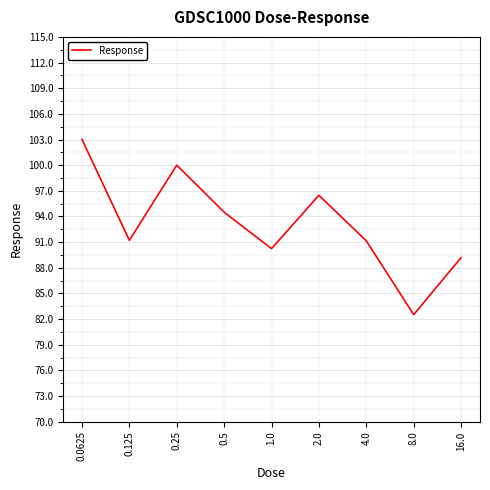

How many lines are shown in the chart?

1